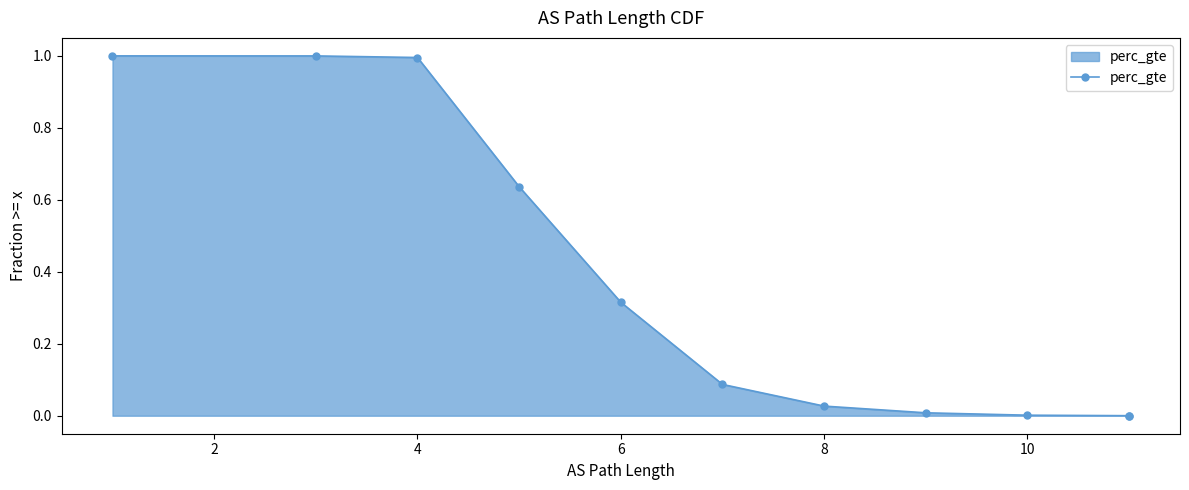

What is the difference between the maximum and minimum values?

1.0